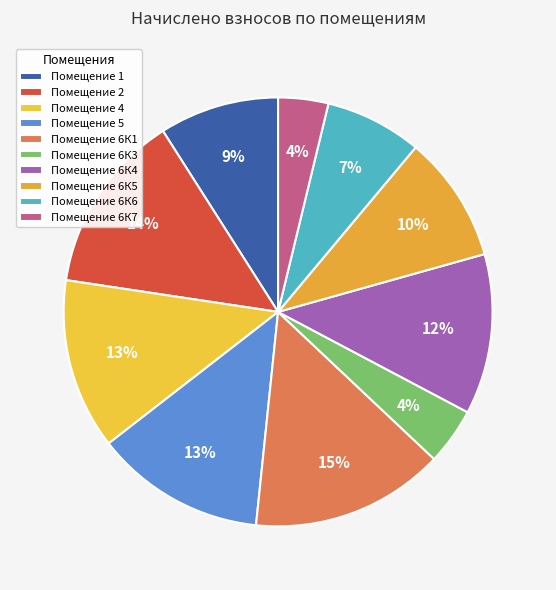

How many segments does this pie chart have?

10